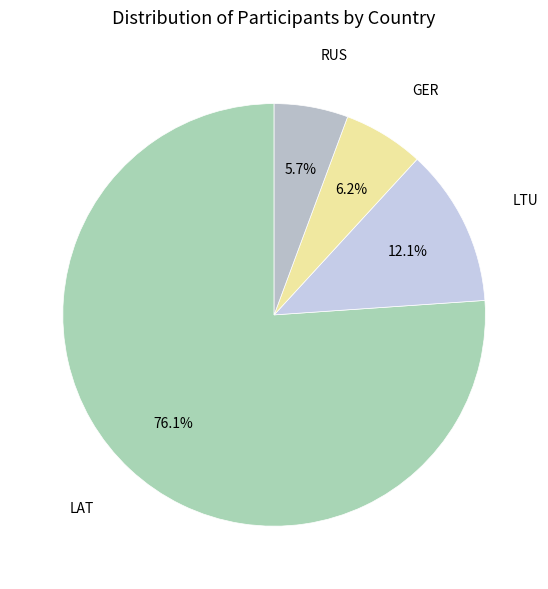

To the nearest percent, what portion does RUS represent?

6%